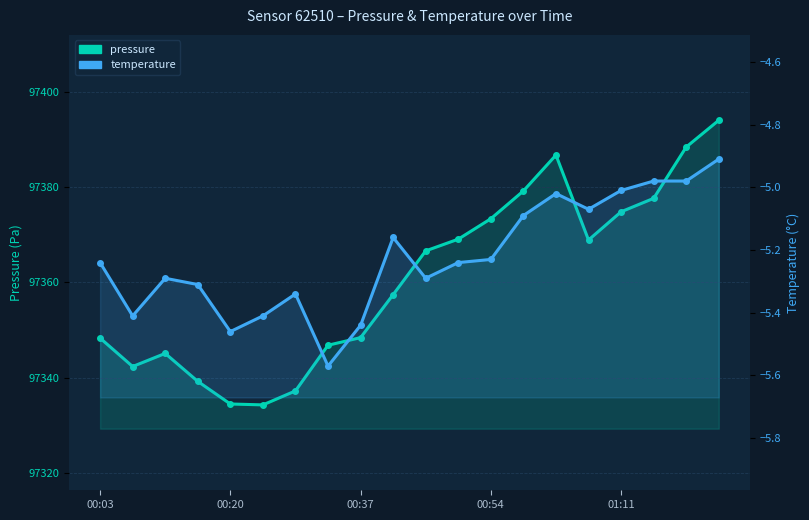

What position from the left is 6?

7